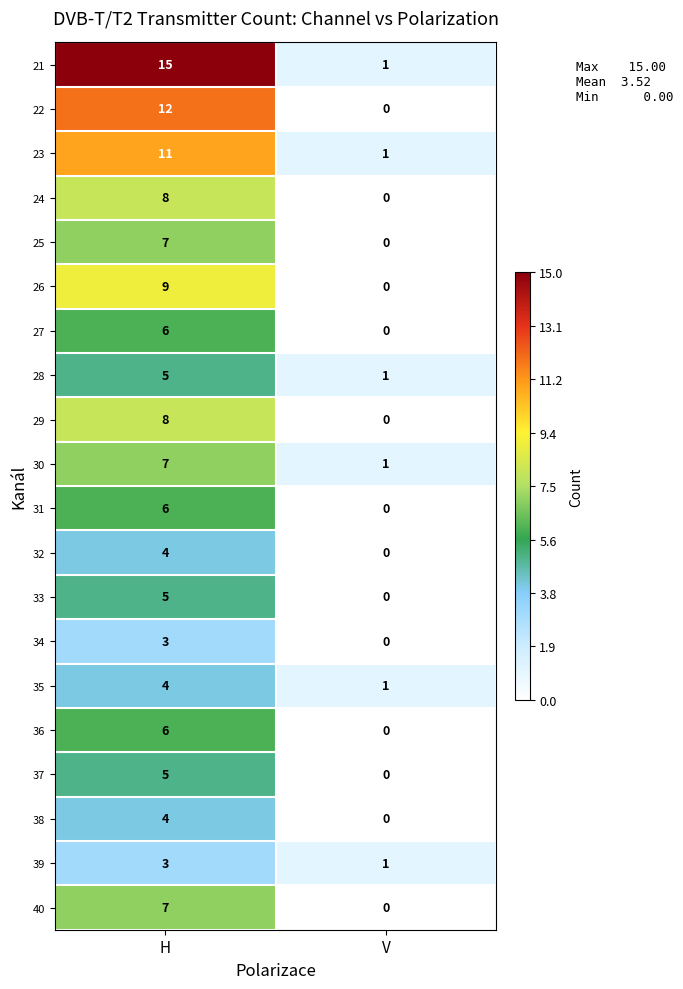

At which category is the sum across all series the highest?

H